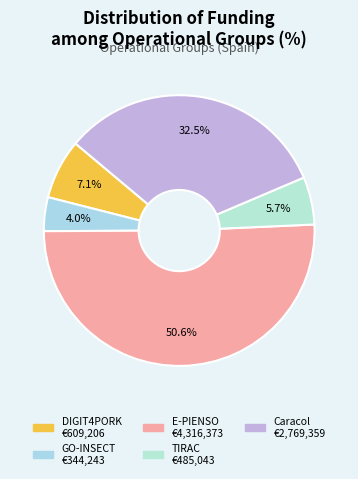

Rank the categories by value from lowest to highest.

GO-INSECT, TIRAC, DIGIT4PORK, Caracol, E-PIENSO